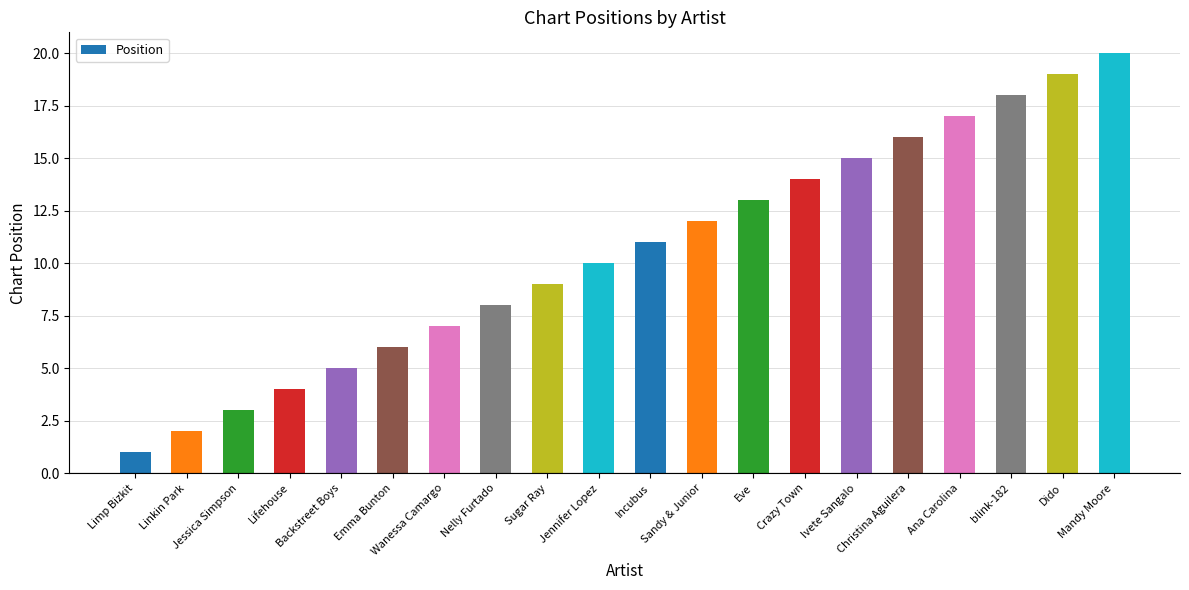

What is the change in value from Lifehouse to Nelly Furtado?

+4